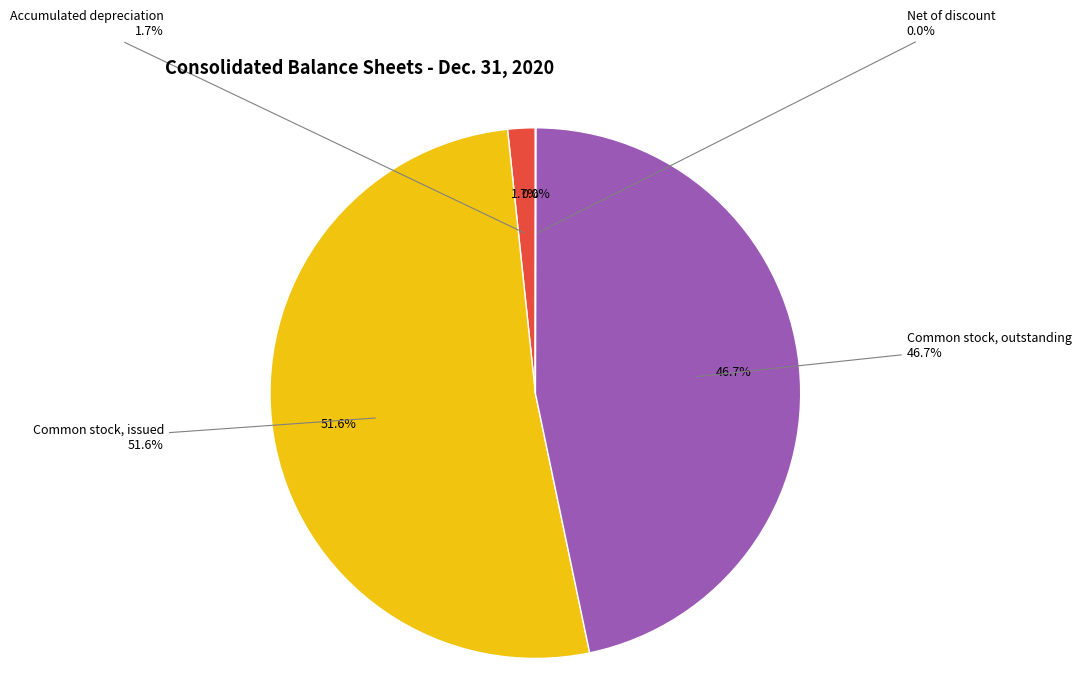

Is there a majority slice in this chart?

Yes